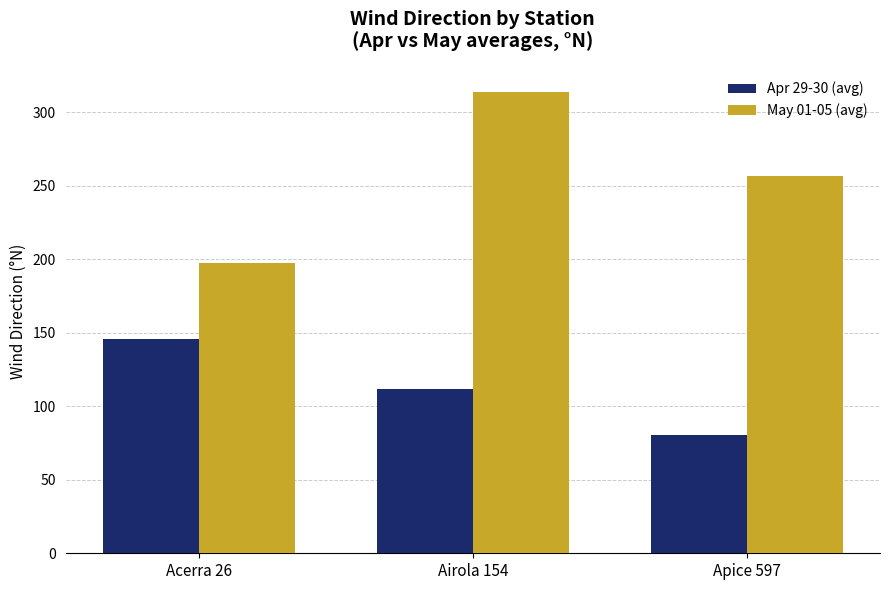

Reading left to right, transcribe all the data shown in this chart.

Apr 29-30 (avg): 145.5	111.5	80.5
May 01-05 (avg): 197.6	313.8	256.4